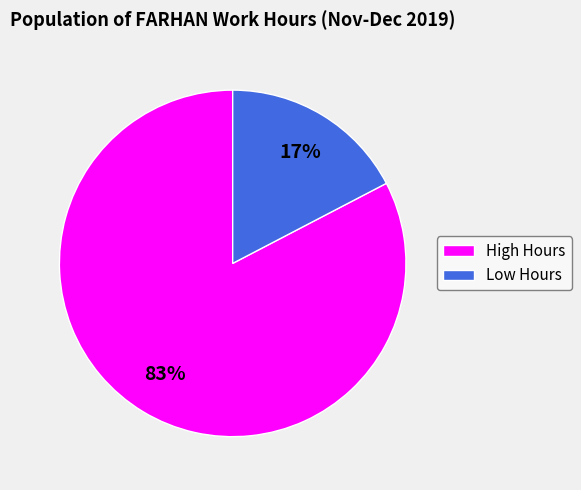

Does any single category account for the majority?

Yes